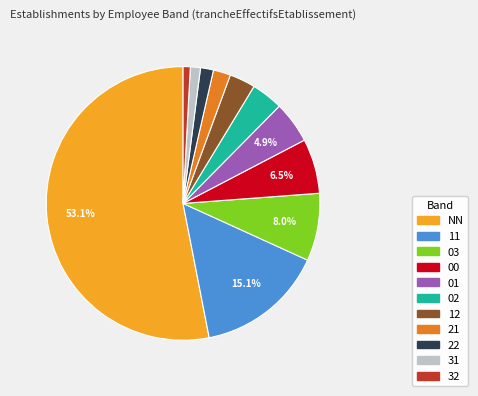

Which has a higher value, 11 or 12?

11